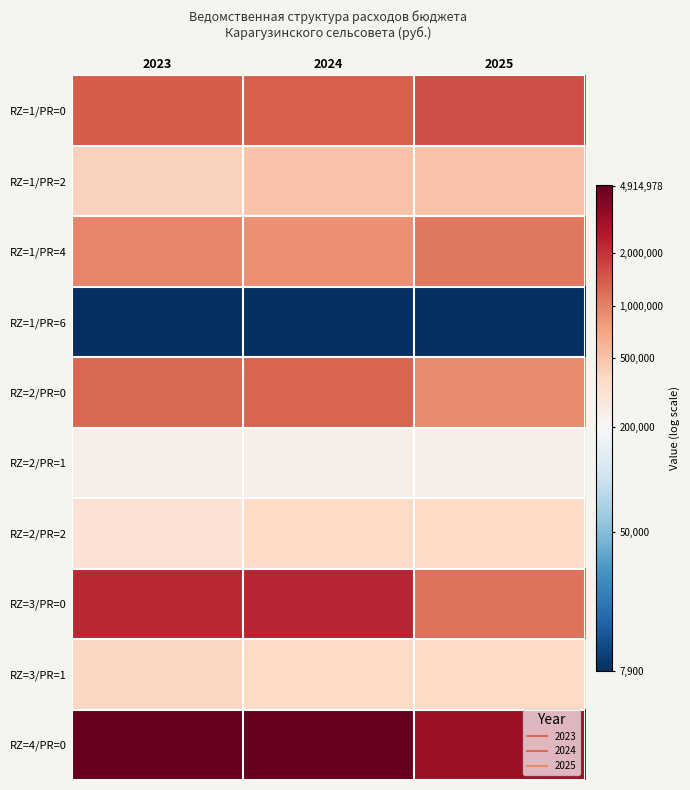

Reading right to left, what are all the values shown in this chart?

RZ=1/PR=0: 2025=14.3	2024=14.1	2023=14.1
RZ=1/PR=2: 2025=13.1	2024=13.1	2023=12.9
RZ=1/PR=4: 2025=13.9	2024=13.7	2023=13.8
RZ=1/PR=6: 2025=9.0	2024=9.0	2023=9.0
RZ=2/PR=0: 2025=13.7	2024=14.1	2023=14.1
RZ=2/PR=1: 2025=12.4	2024=12.4	2023=12.4
RZ=2/PR=2: 2025=12.8	2024=12.8	2023=12.7
RZ=3/PR=0: 2025=13.9	2024=14.7	2023=14.6
RZ=3/PR=1: 2025=12.8	2024=12.8	2023=12.9
RZ=4/PR=0: 2025=15.0	2024=15.4	2023=15.4